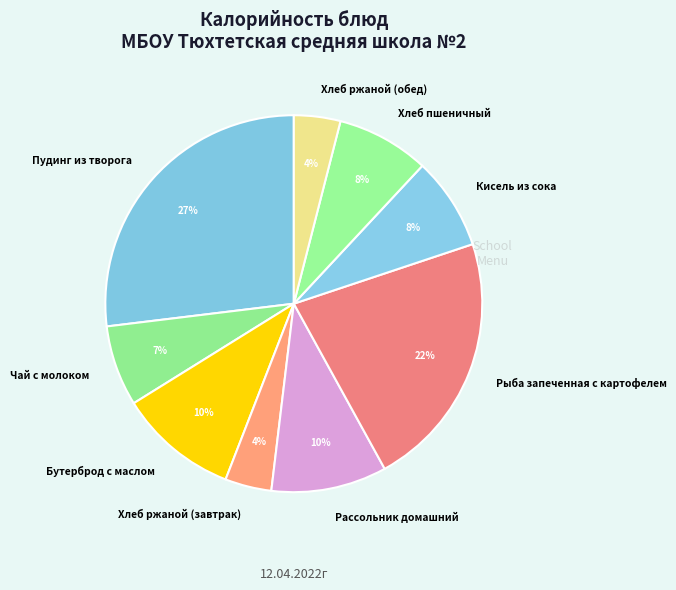

Does any single category account for the majority?

No